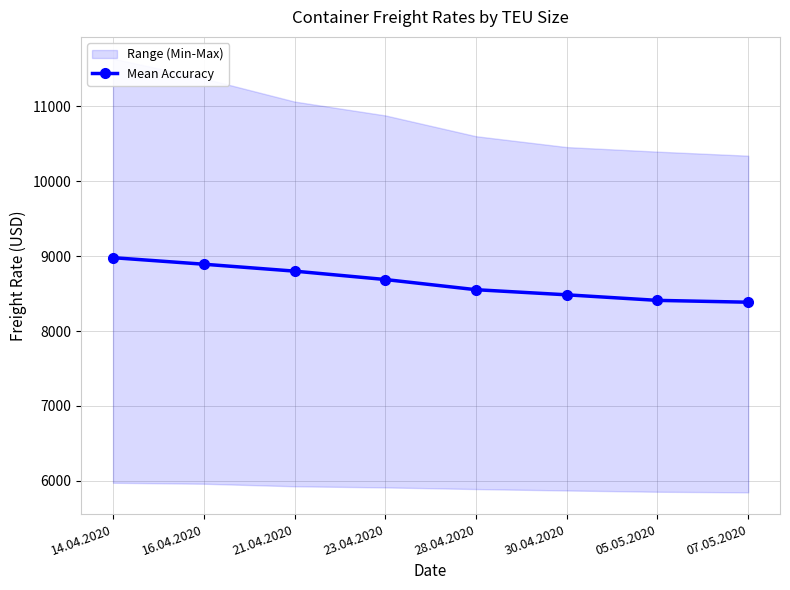

List the labels in order of value, smallest first.

07.05.2020, 05.05.2020, 30.04.2020, 28.04.2020, 23.04.2020, 21.04.2020, 16.04.2020, 14.04.2020